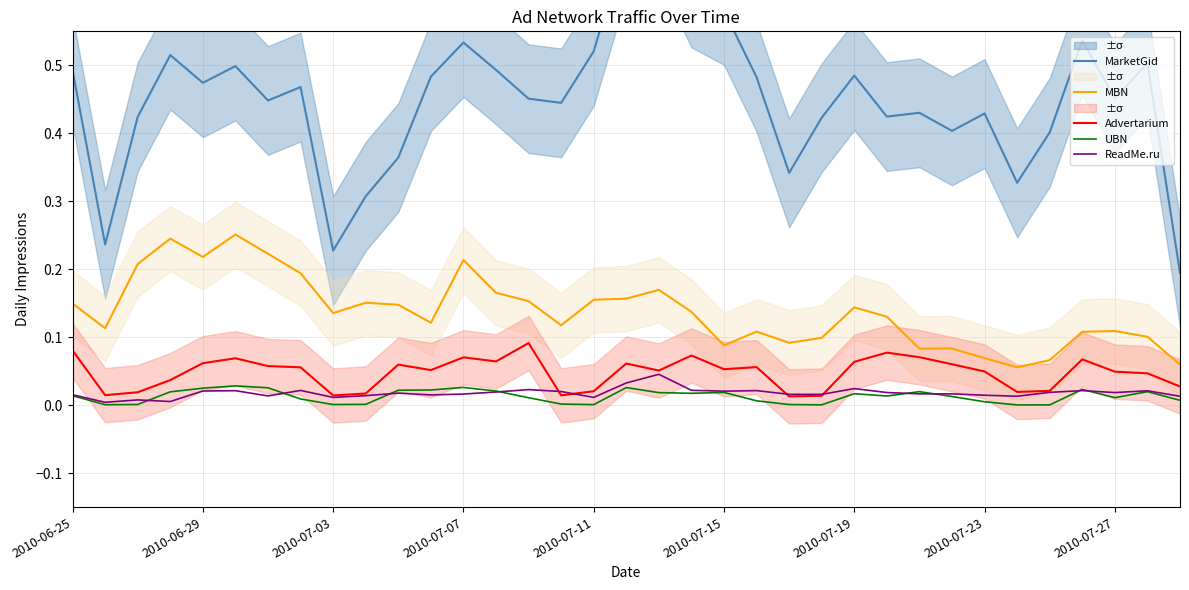

True or false: MBN has a value of 0.1 at 2010-06-29.

False